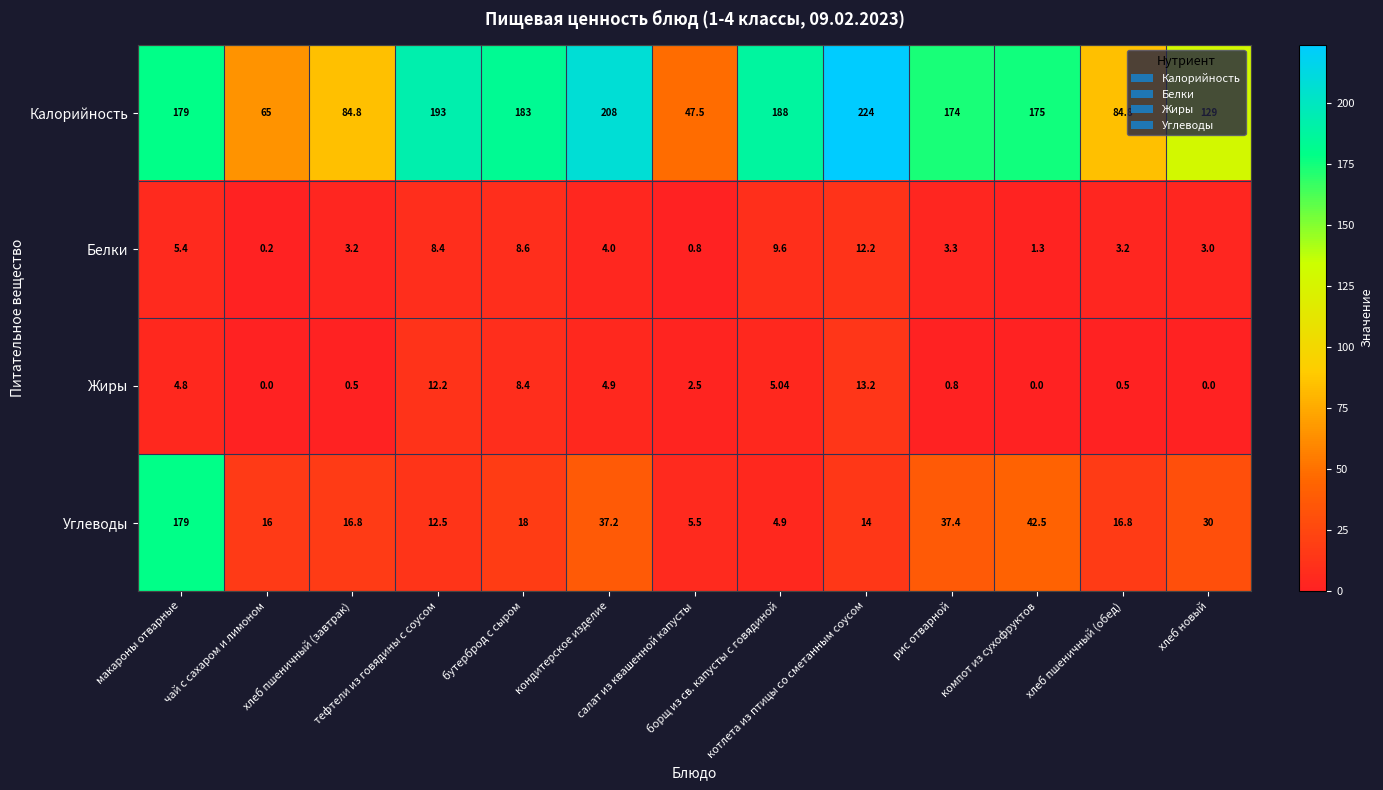

Which series has the largest total across all categories?

Калорийность